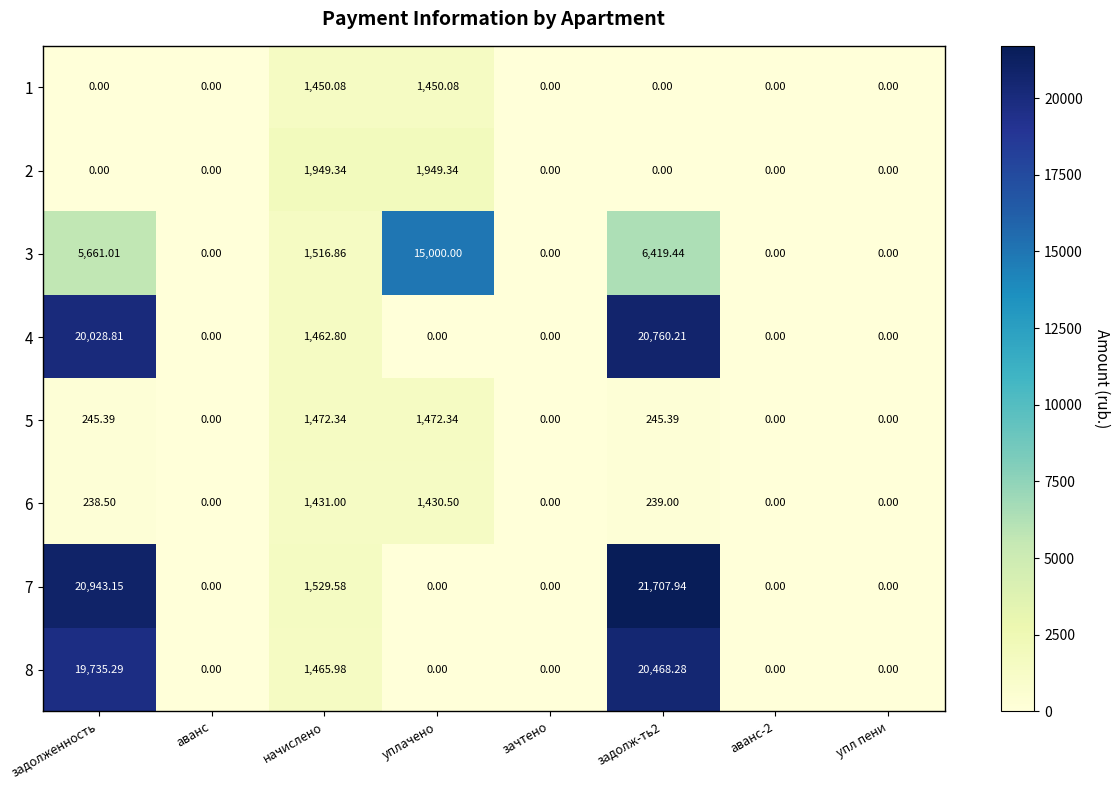

At which label does 6 first exceed 238?

задолженность